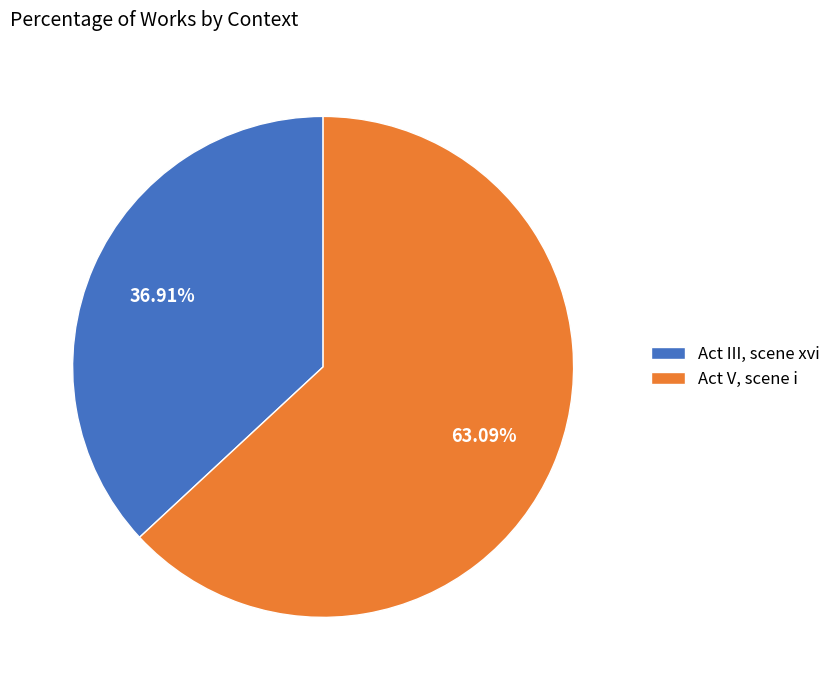

Is it true that Act III, scene xvi is 37% of the pie?

True